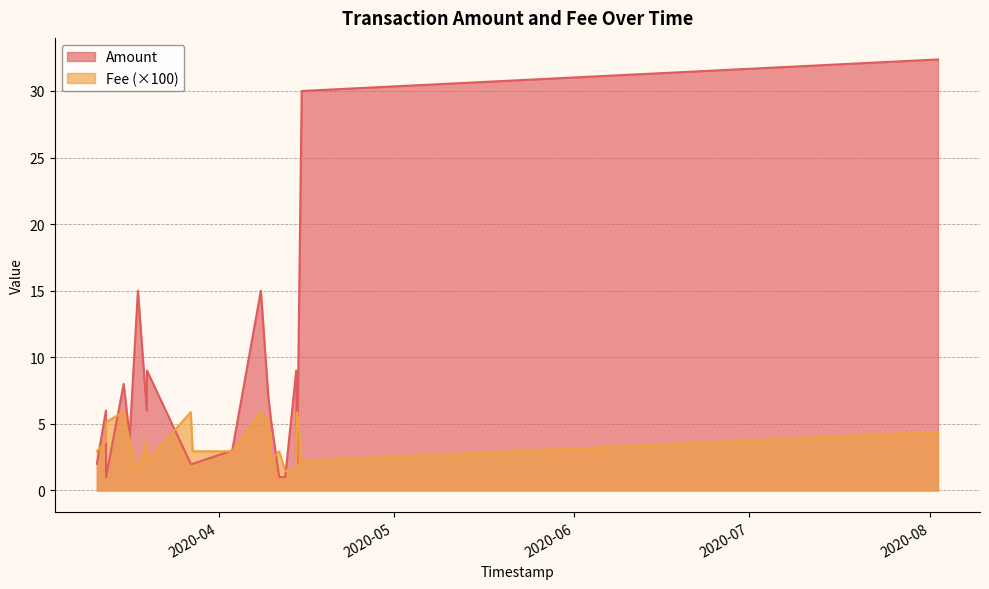

What is the approximate value of Fee at 2020-03-27 05:31?

0.1